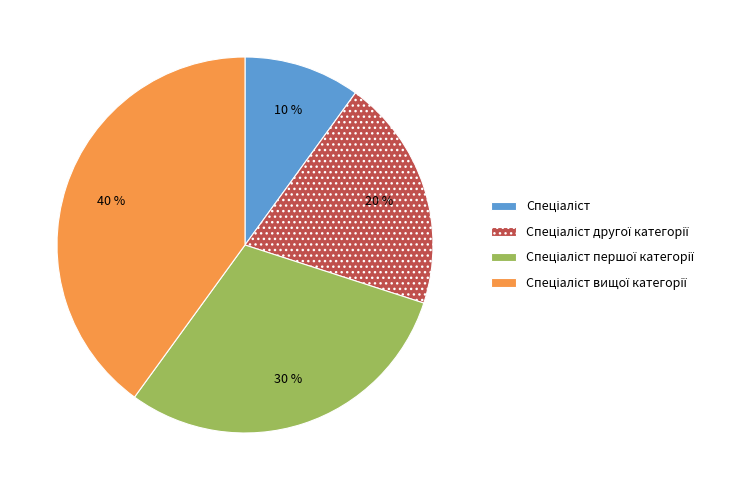

Does any single category account for the majority?

No